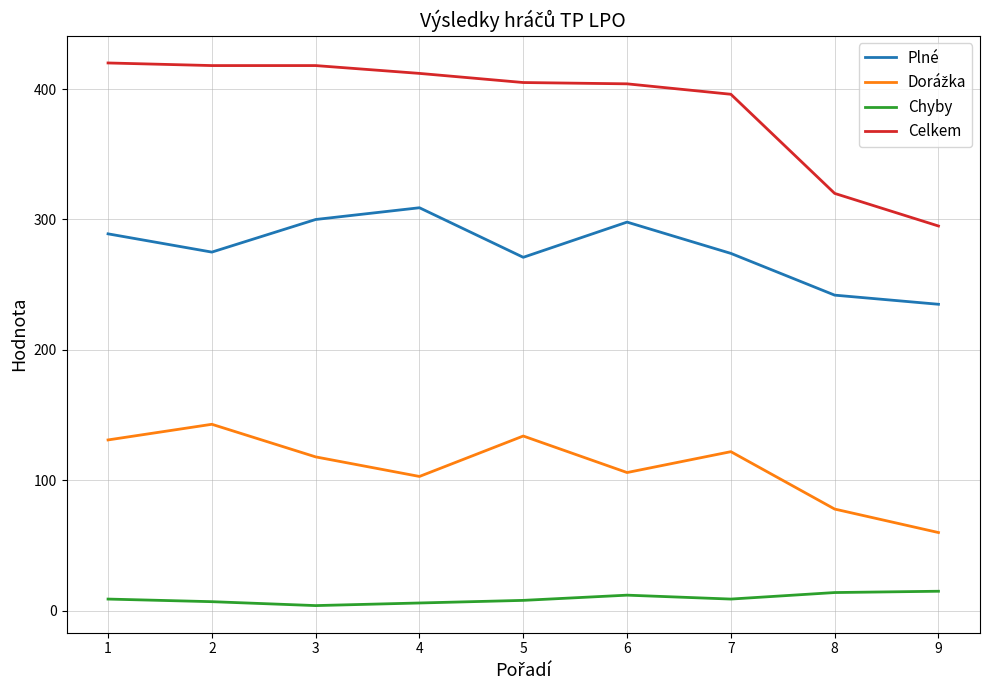

Which series has the widest spread of values?

Celkem